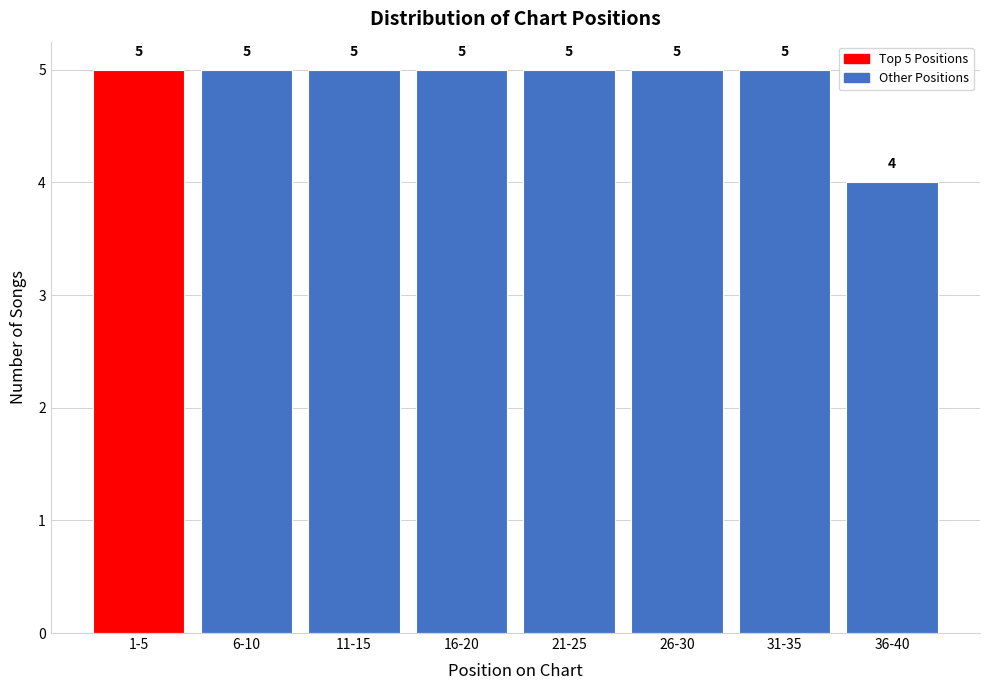

Reading left to right, extract all data points from this chart.

5	5	5	5	5	5	5	4